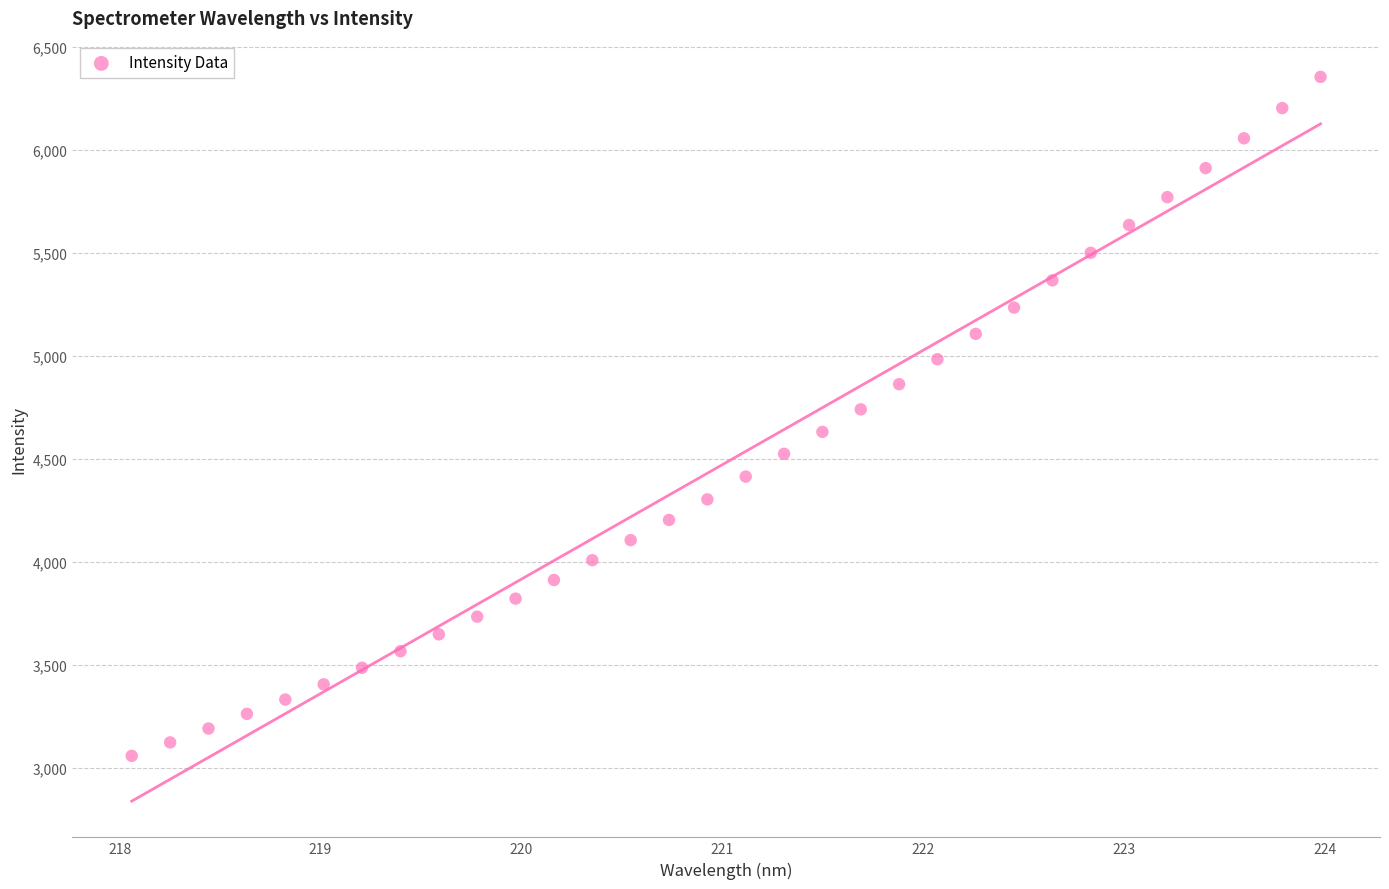

What is the range of X values (max minus min)?

5.9